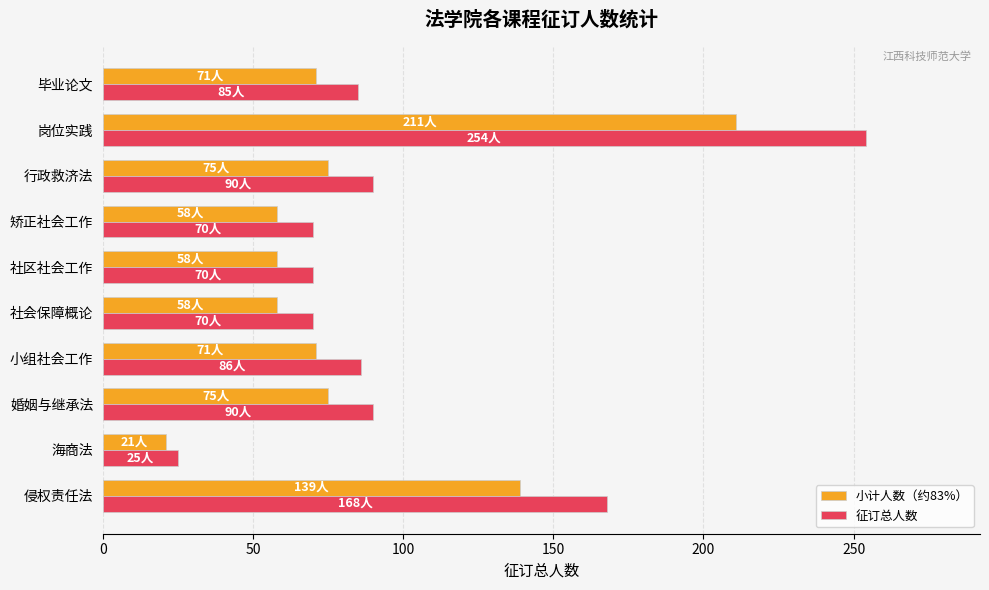

List the series in order of their peak value, lowest first.

小计人数（约83%）, 征订总人数